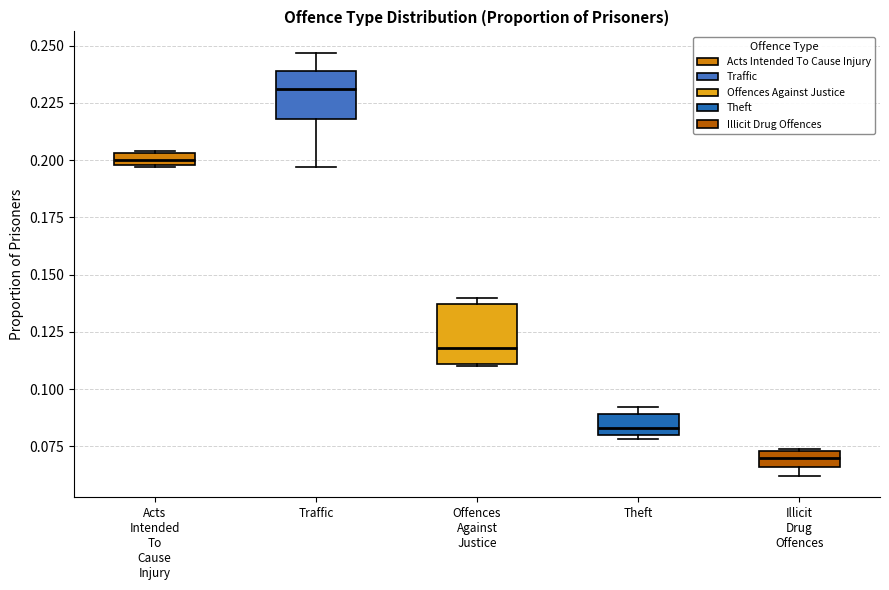

Which box is the tallest, from its lower edge to its upper edge?

Offences Against Justice